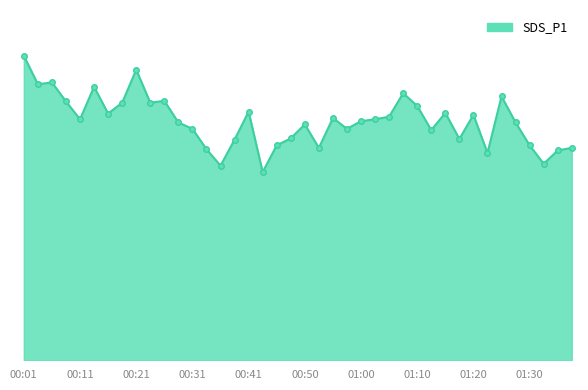

What is the label of the 37th point from the right?

00:08